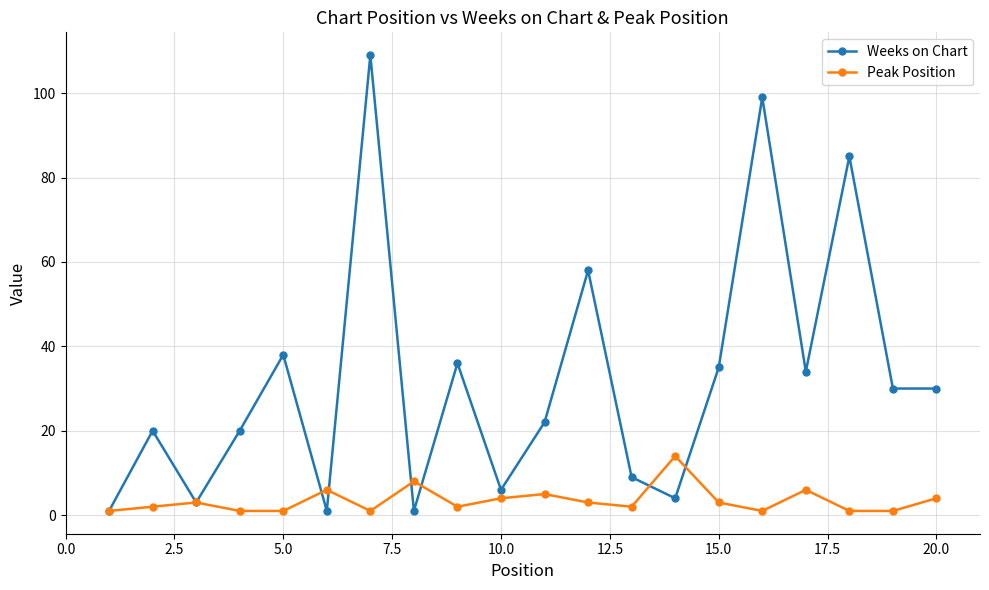

How many data points does each series have?

20